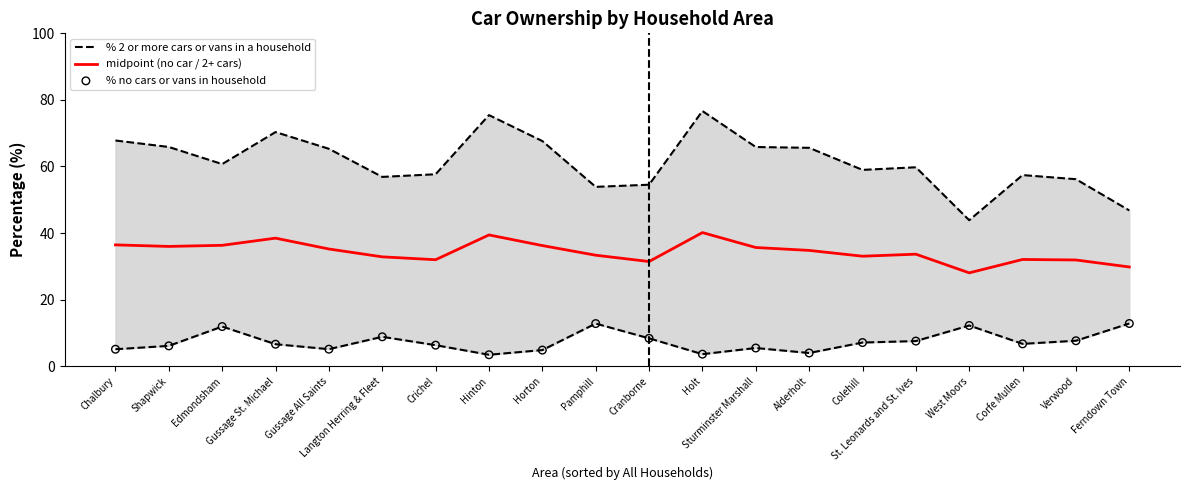

At which category is the sum across all series the highest?

Holt